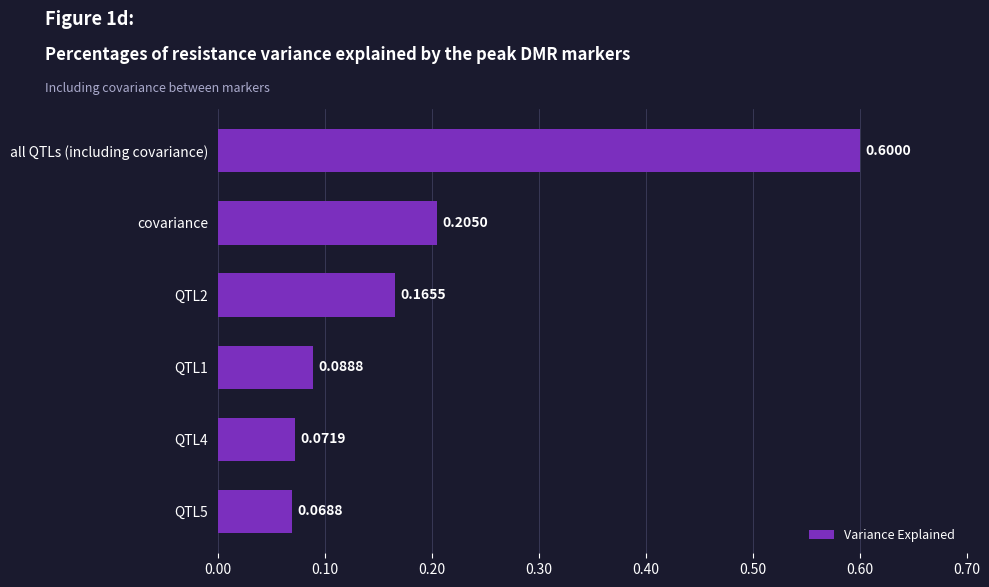

What is the difference between the values at covariance and all QTLs (including covariance)?

0.4